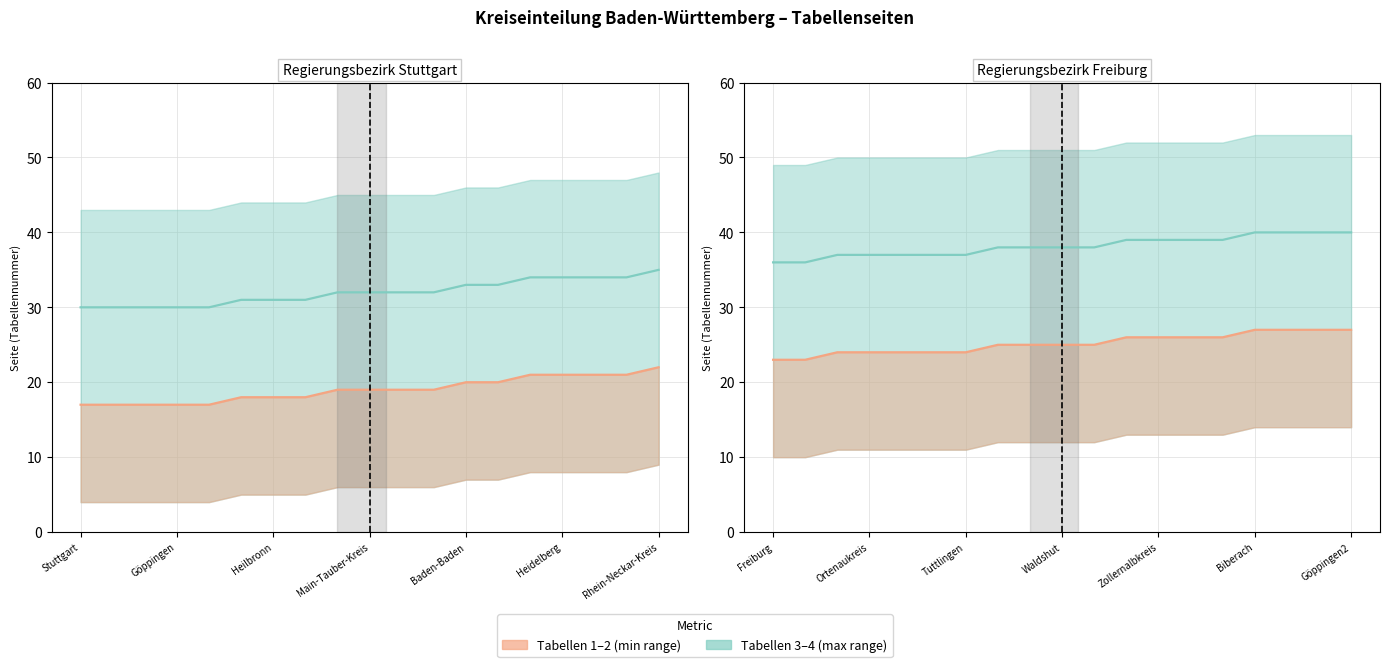

Is it true that Tabelle 3 (mid) equals 38 at 8?

True